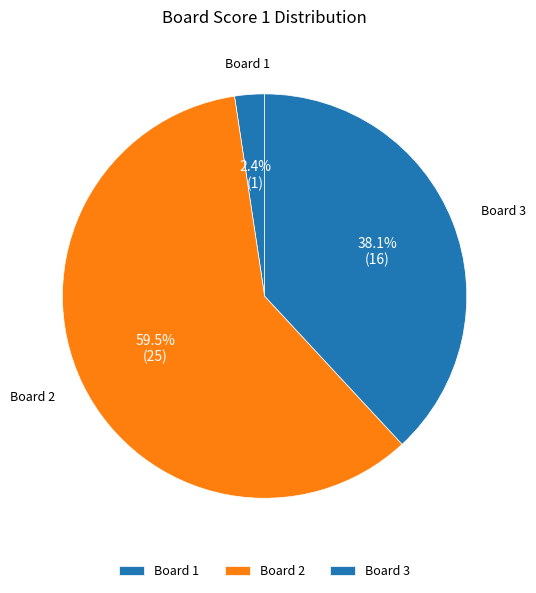

What portion of the pie excludes Board 1?

97.6%